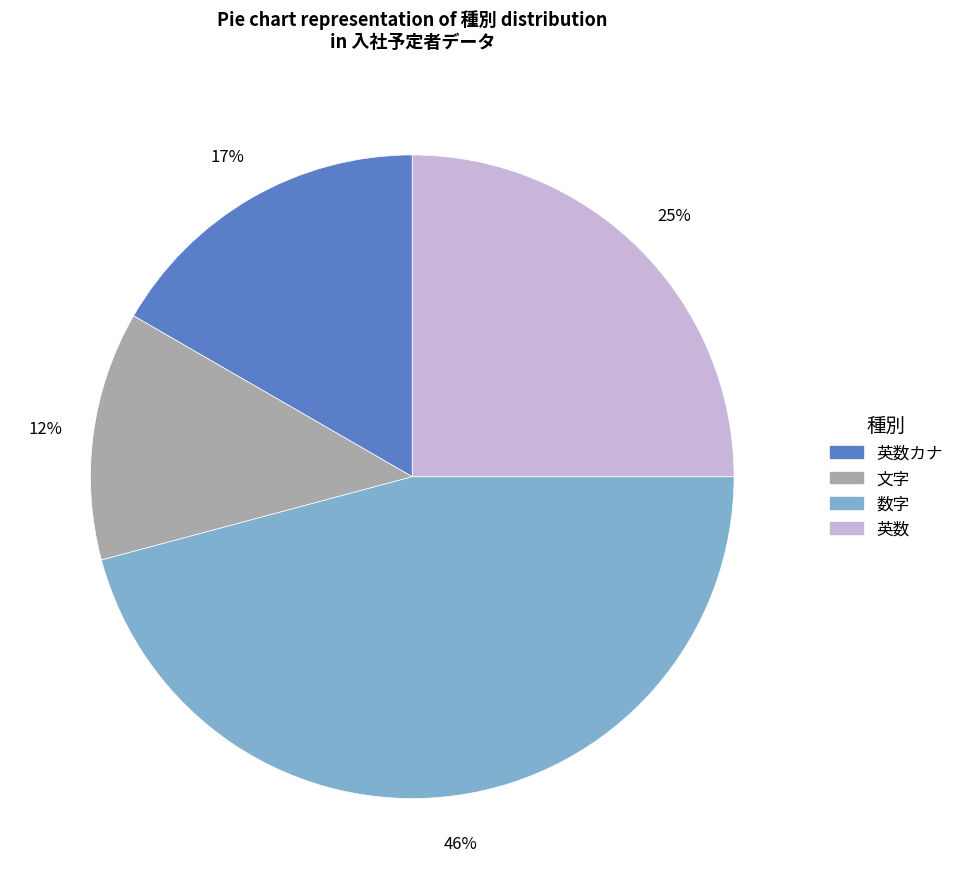

Is there a majority slice in this chart?

No